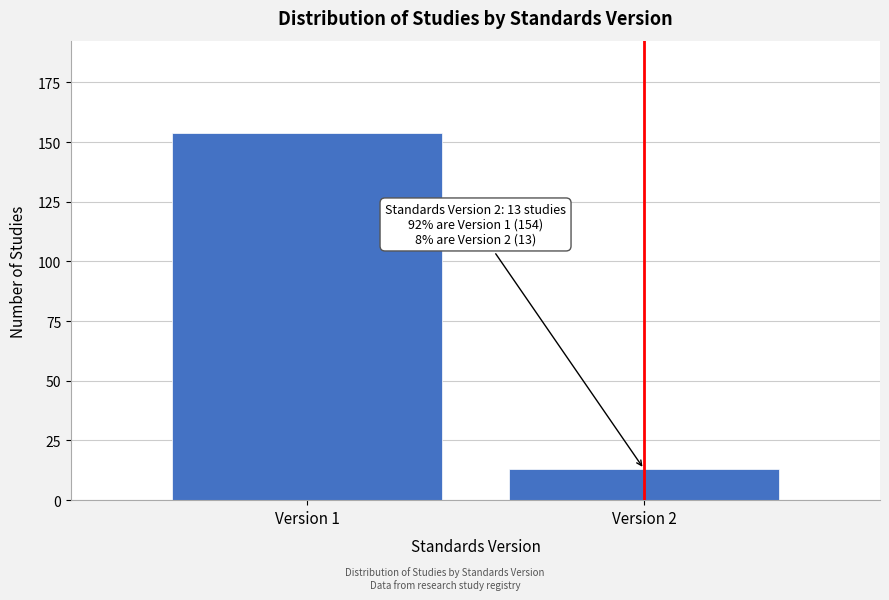

Reading right to left, transcribe all the data shown in this chart.

13	154